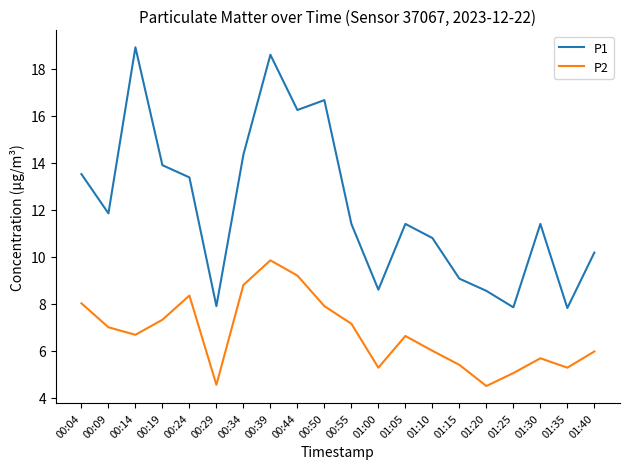

What value does the P1 series have at 01:10?

10.8